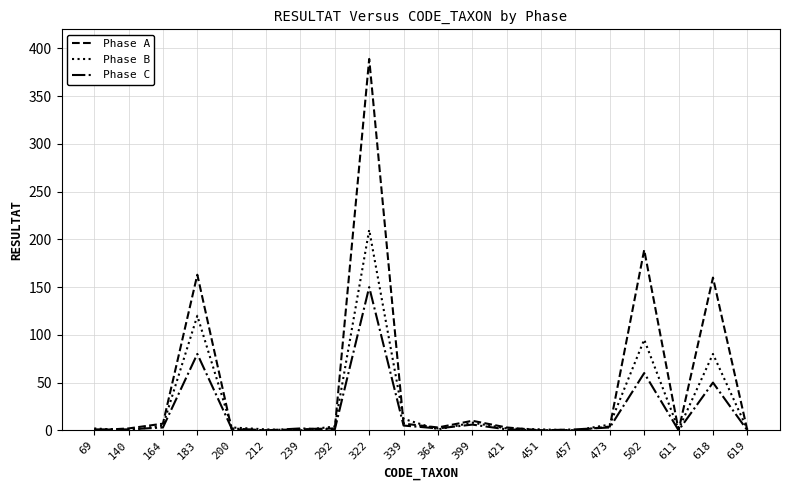

Where is the first local maximum for Phase A?

183